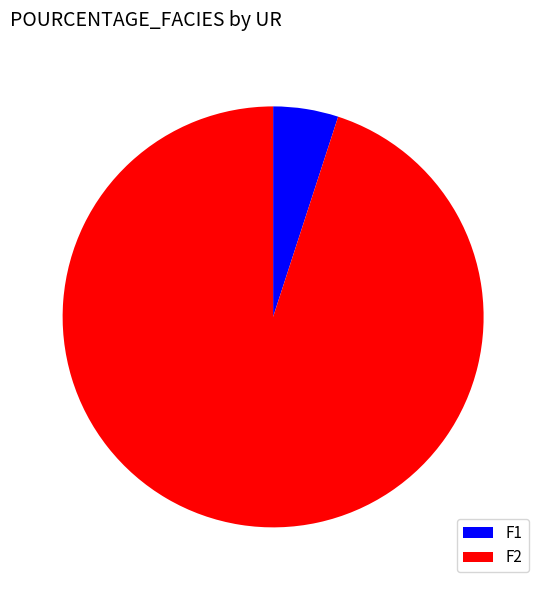

Is it true that F1 is 1% of the pie?

False